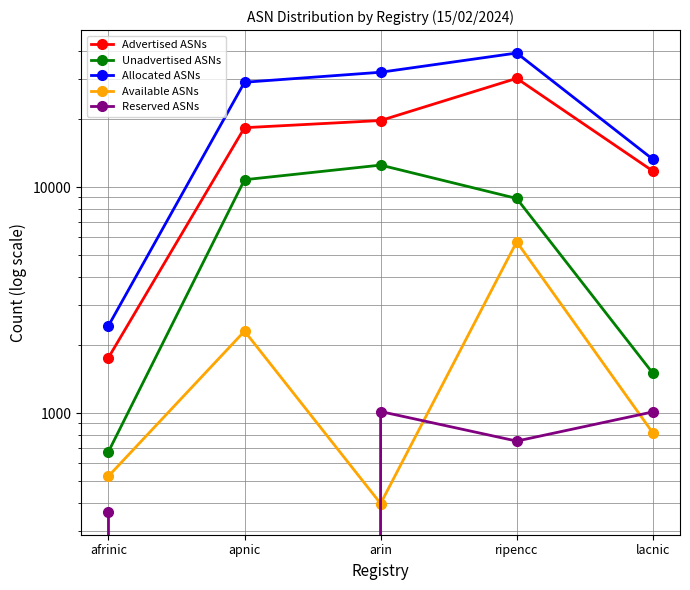

True or false: Allocated ASNs has more than 0 interior local peaks.

True